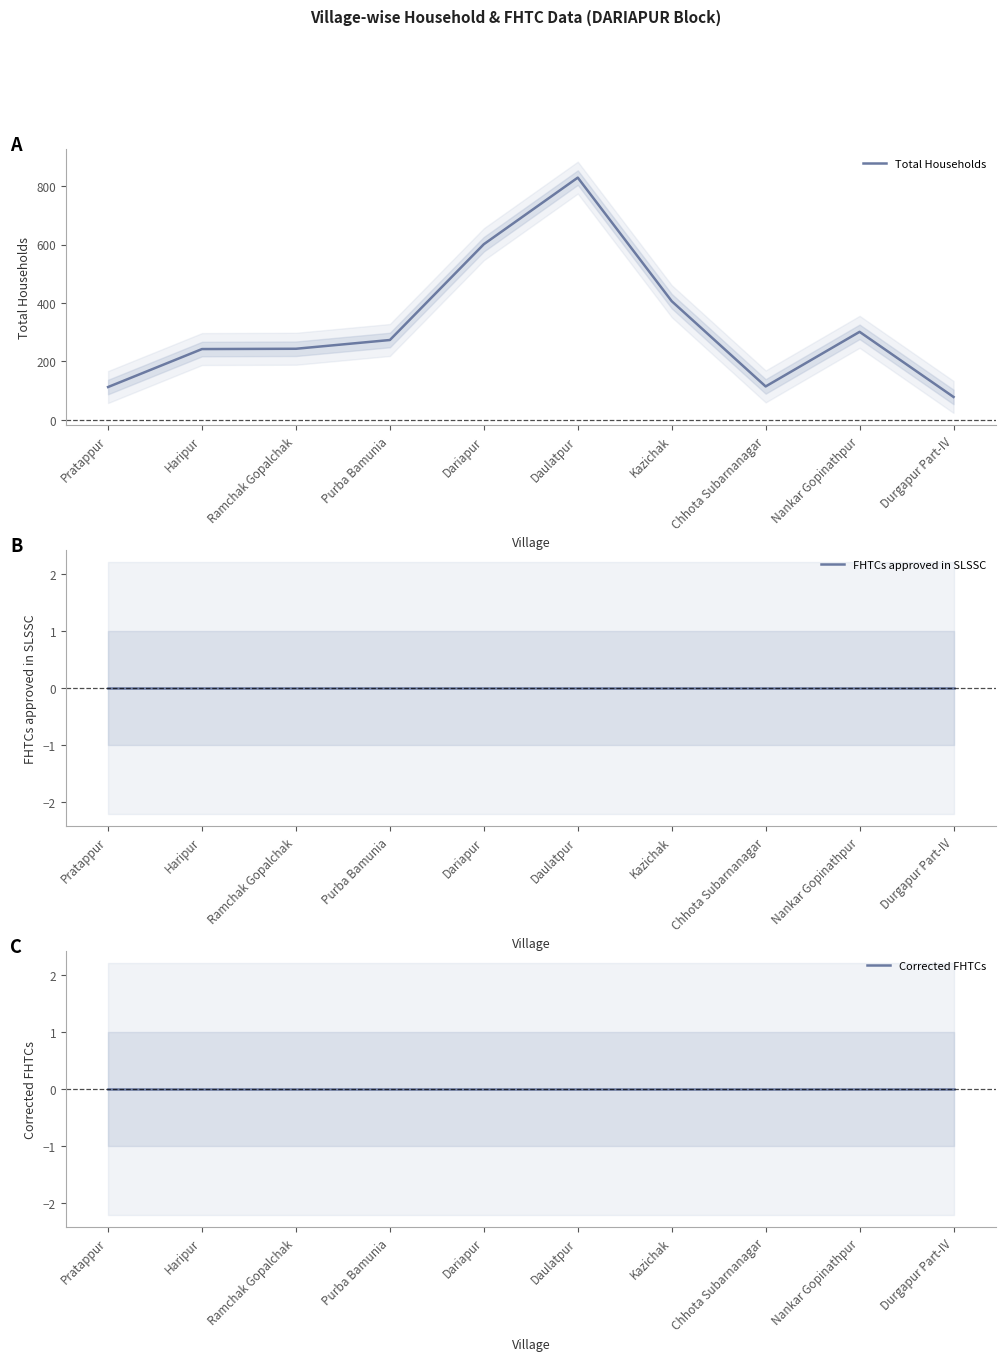

Reading left to right, list all the values displayed in this chart.

Total Households: Pratappur=112	Haripur=242	Ramchak Gopalchak=243	Purba Bamunia=273	Dariapur=601	Daulatpur=829	Kazichak=406	Chhota Subarnanagar=114	Nankar Gopinathpur=301	Durgapur Part-IV=78
FHTCs approved in SLSSC: Pratappur=0	Haripur=0	Ramchak Gopalchak=0	Purba Bamunia=0	Dariapur=0	Daulatpur=0	Kazichak=0	Chhota Subarnanagar=0	Nankar Gopinathpur=0	Durgapur Part-IV=0
Corrected FHTCs: Pratappur=0	Haripur=0	Ramchak Gopalchak=0	Purba Bamunia=0	Dariapur=0	Daulatpur=0	Kazichak=0	Chhota Subarnanagar=0	Nankar Gopinathpur=0	Durgapur Part-IV=0